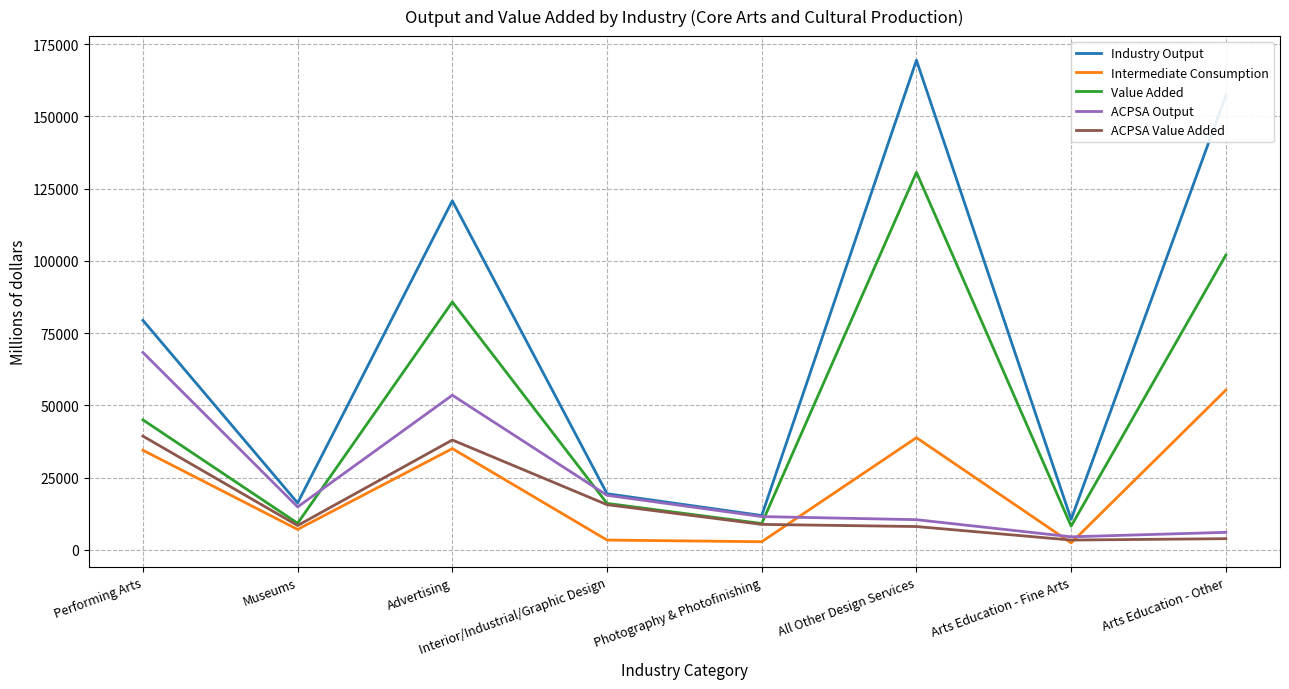

Is the value of Value Added at Performing Arts greater than the value of ACPSA Value Added at Interior/Industrial/Graphic Design?

Yes